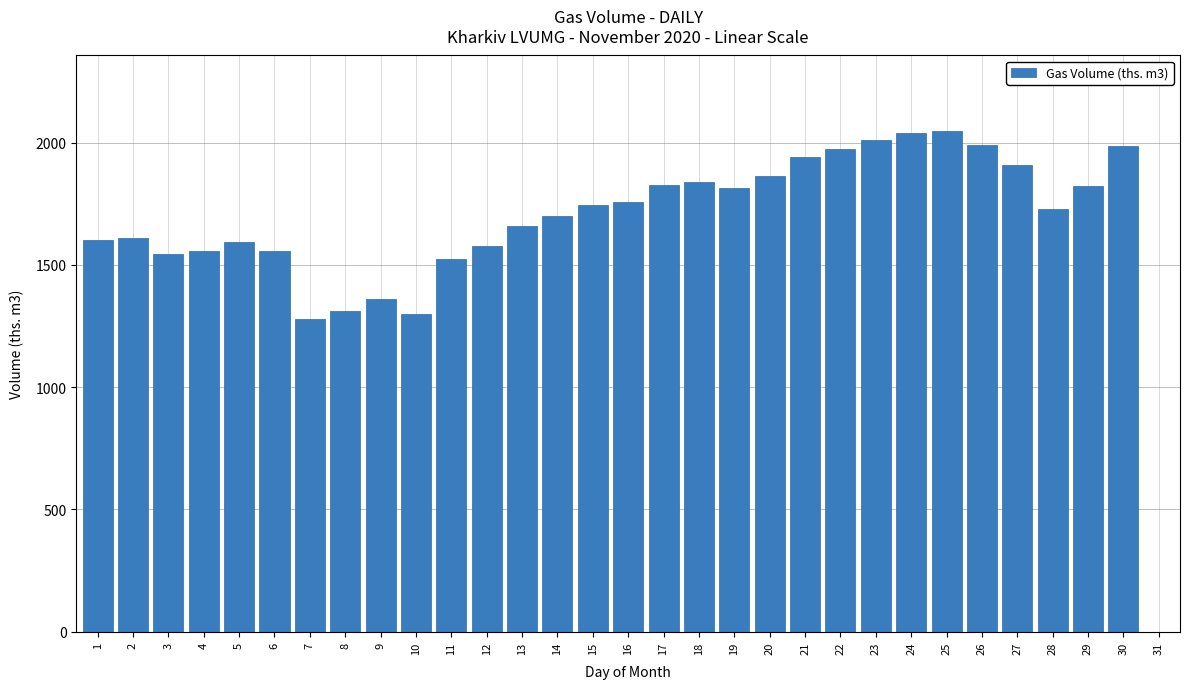

What is the ratio of the value at 16 to the value at 21?

0.9